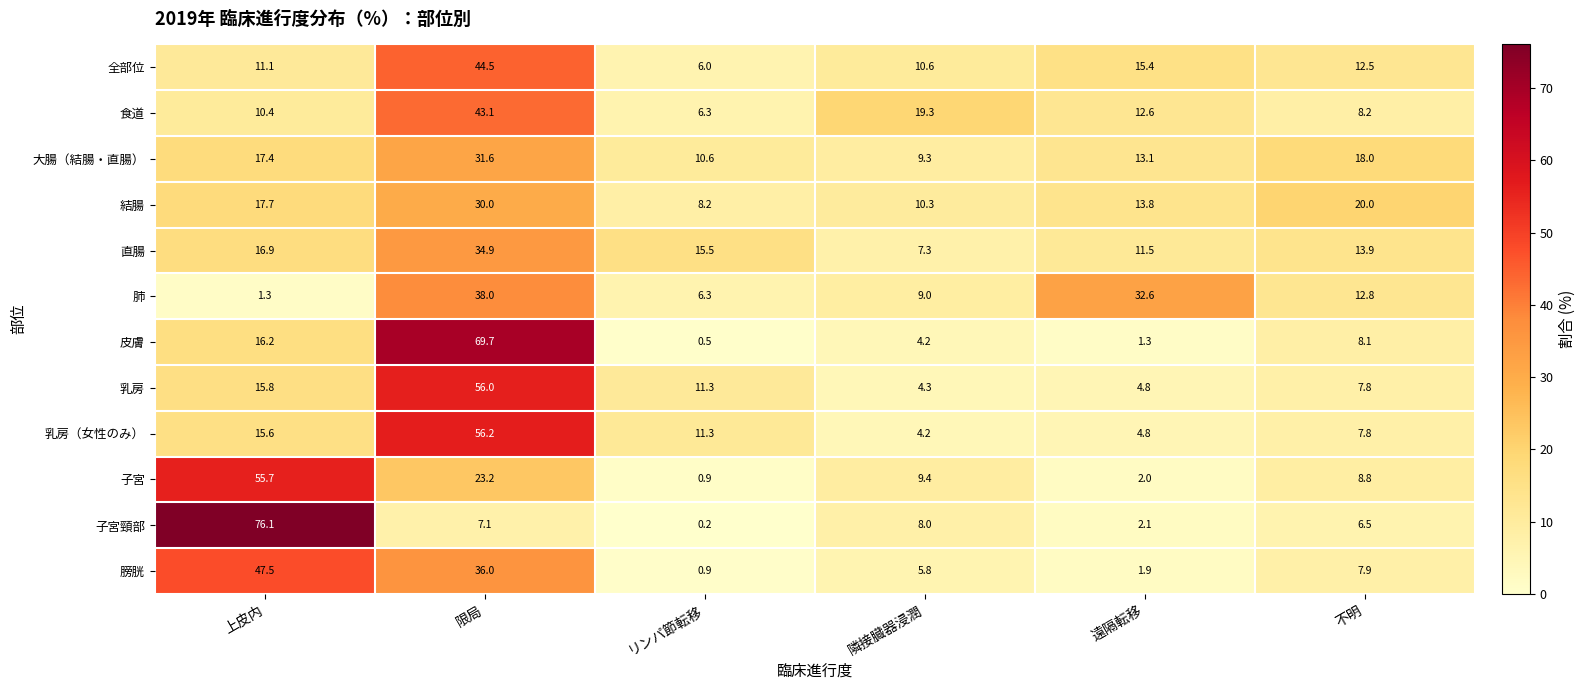

What is the sum of the 子宮頸部 values at 隣接臓器浸潤 and 不明?

14.5